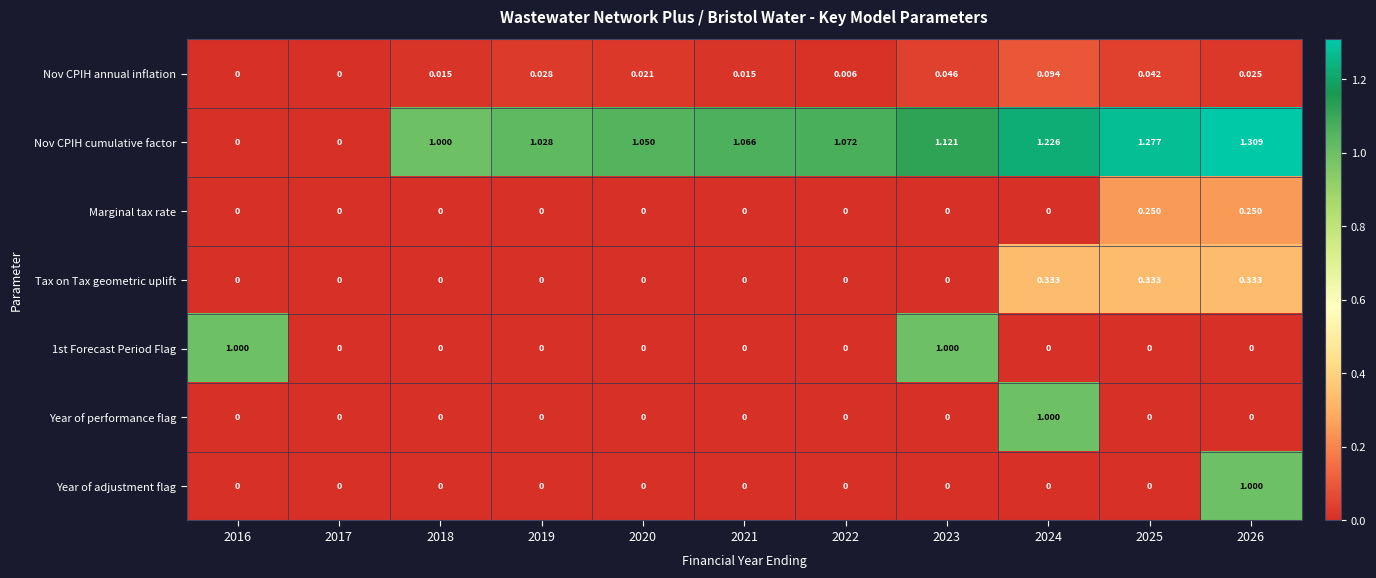

Which series has the largest range (max minus min)?

Nov CPIH cumulative factor